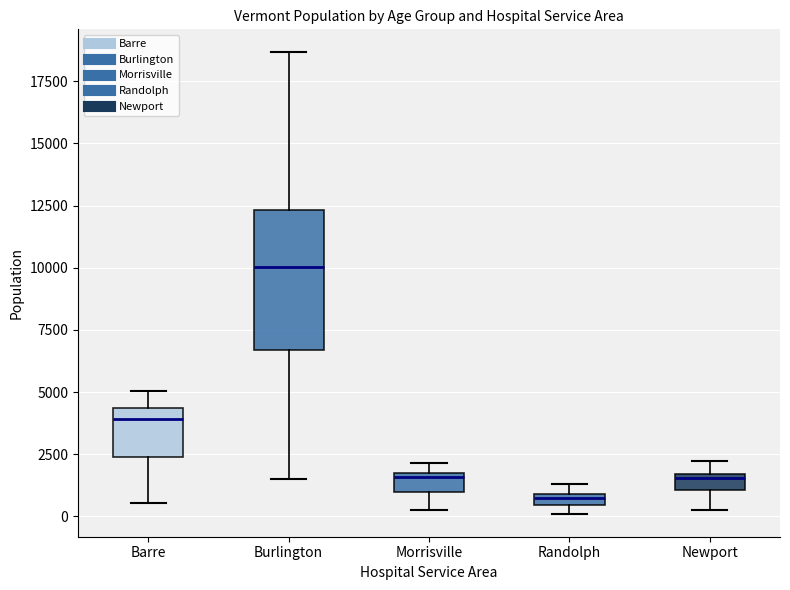

Which box is the tallest, from its lower edge to its upper edge?

Burlington